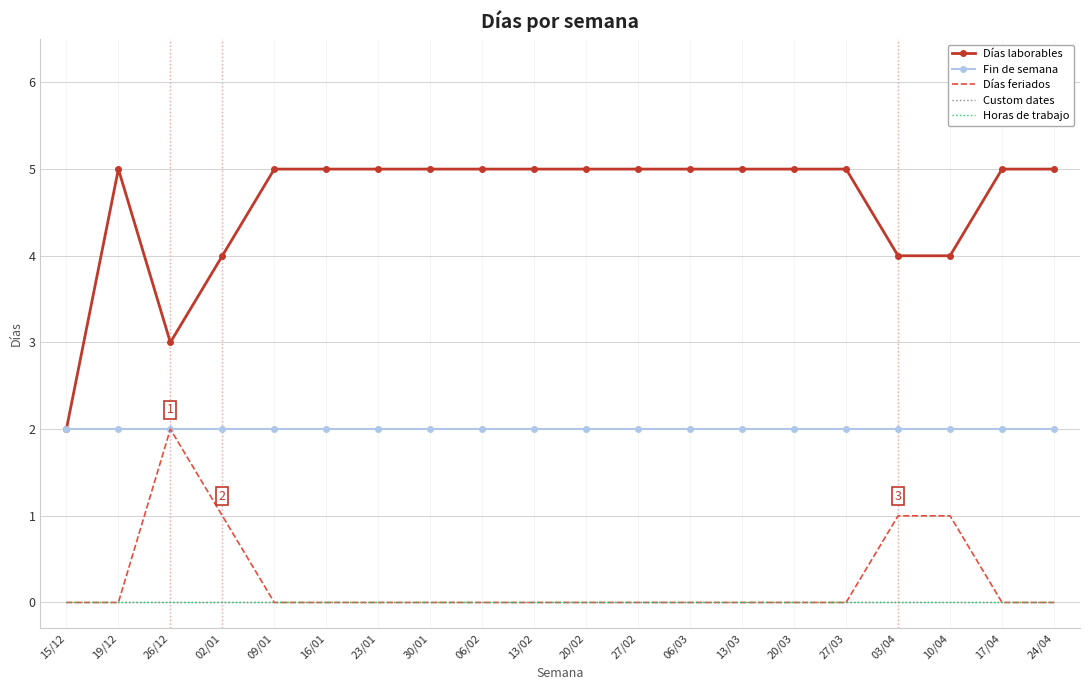

Which series has the widest spread of values?

Días laborables